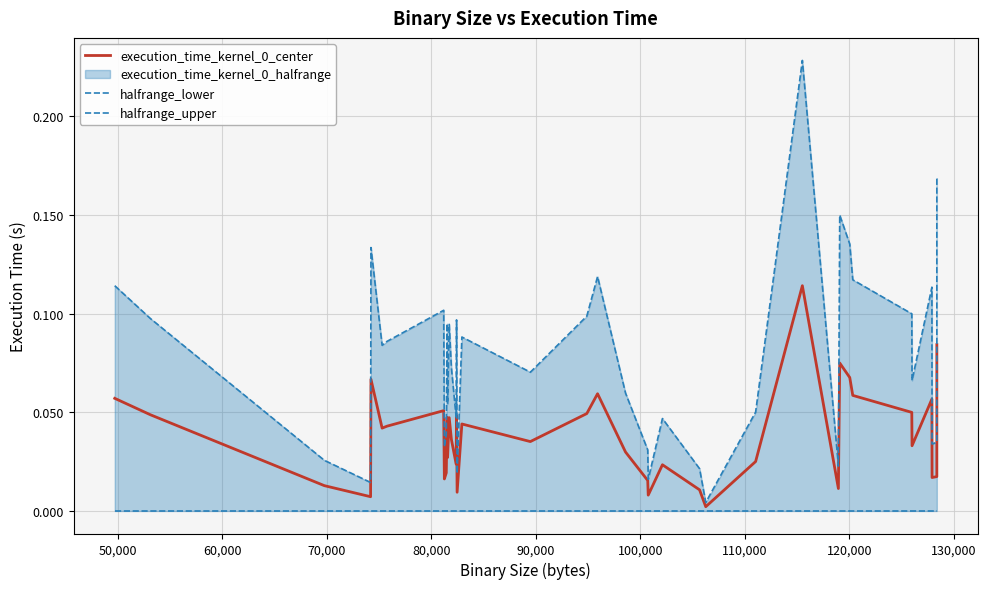

List the series in order of their peak value, highest first.

halfrange_upper, execution_time_kernel_0_center, halfrange_lower